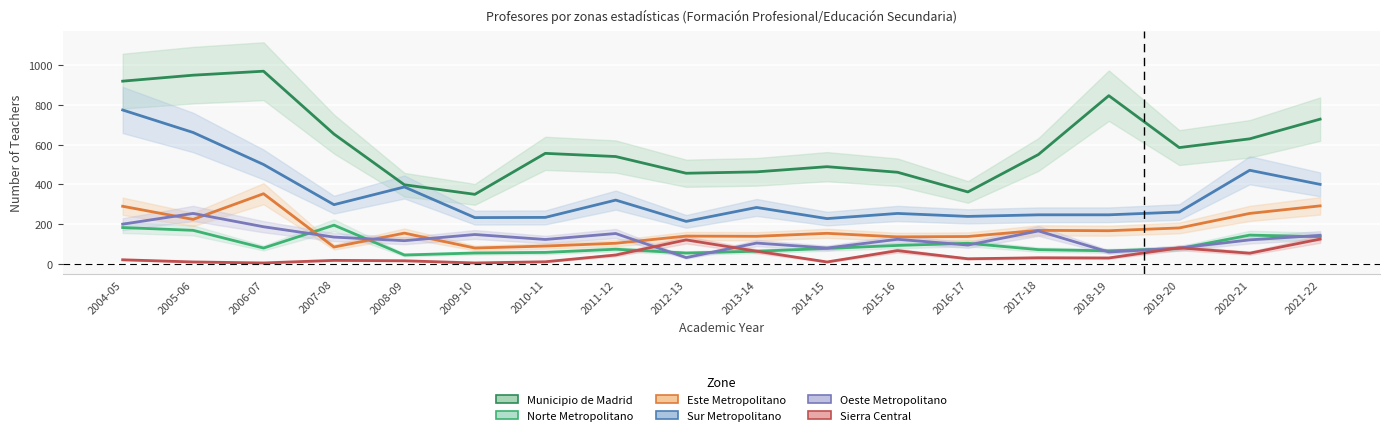

What is the label of the 3rd point from the right?

2019-20